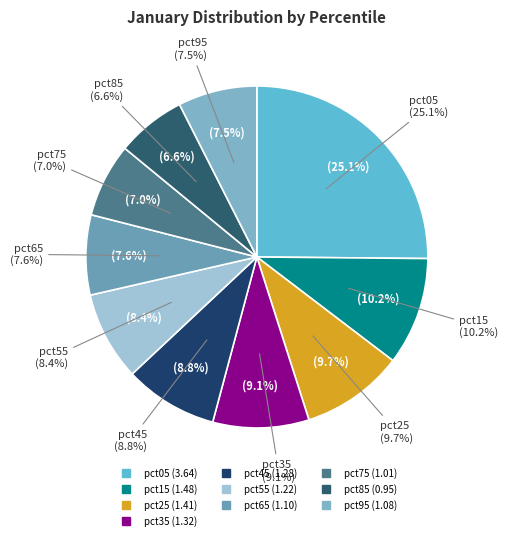

Is it true that pct05 is 25% of the pie?

True